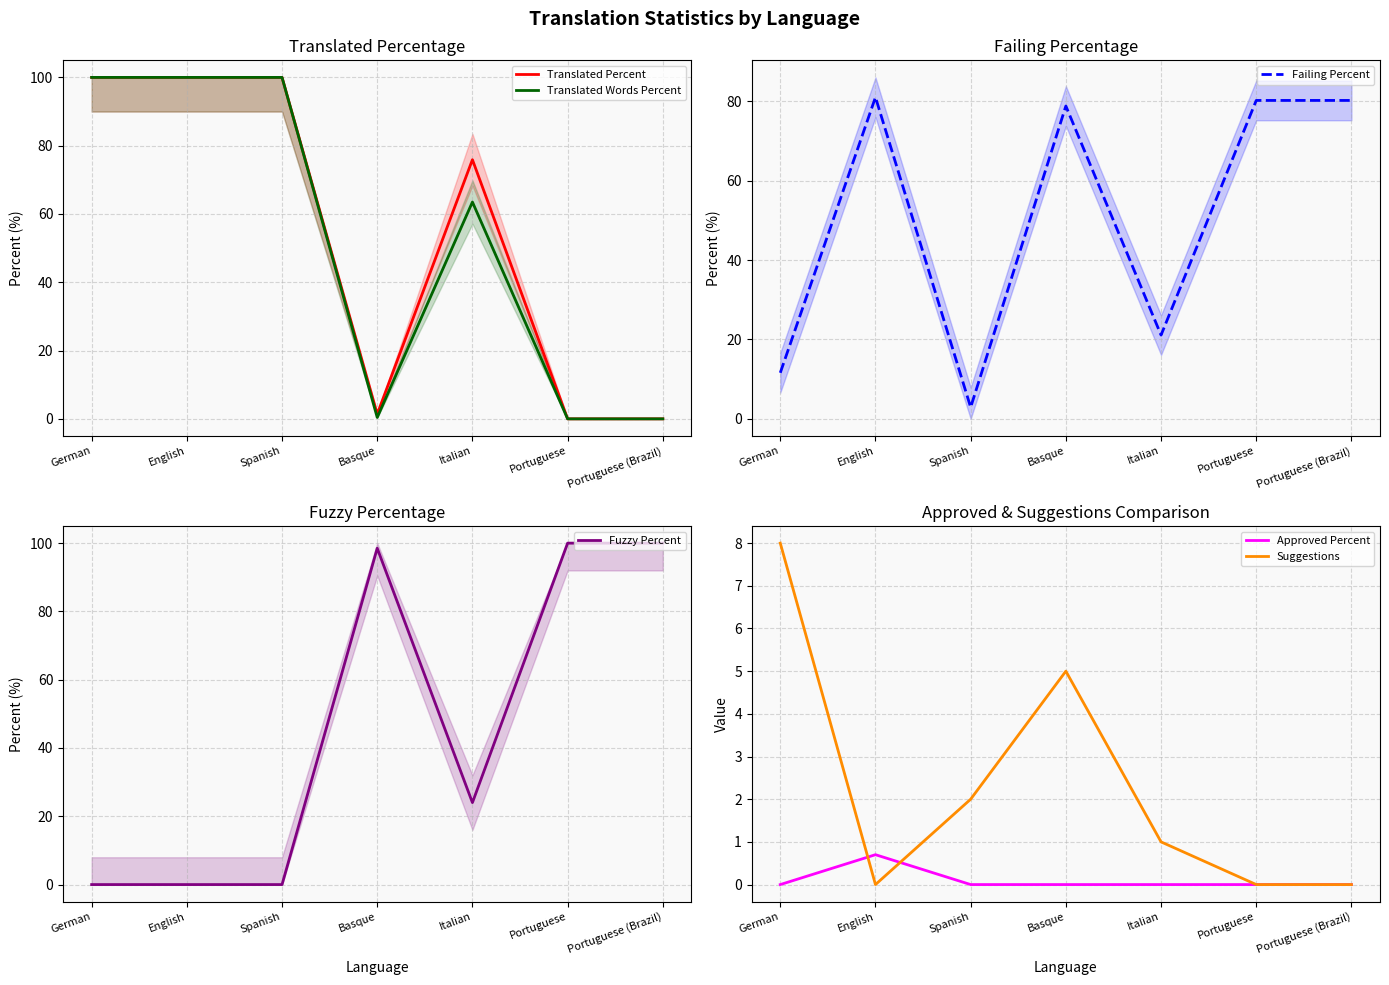

Read the Suggestions value at Basque.

5.0